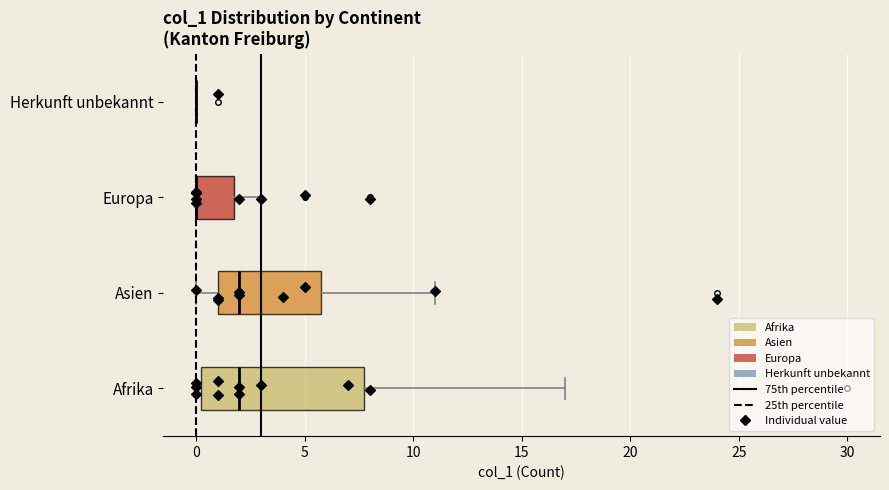

Comparing the boxes themselves (not the whiskers), which one is the widest?

Afrika